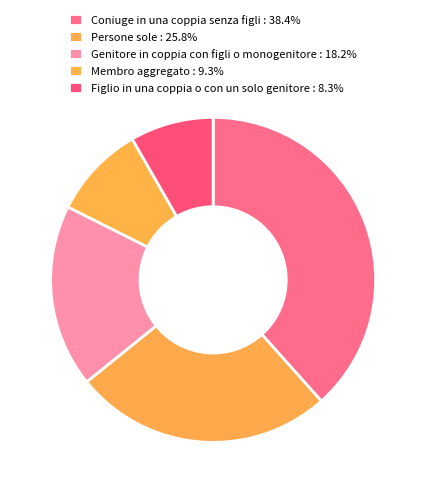

How many slices are in this pie chart?

5